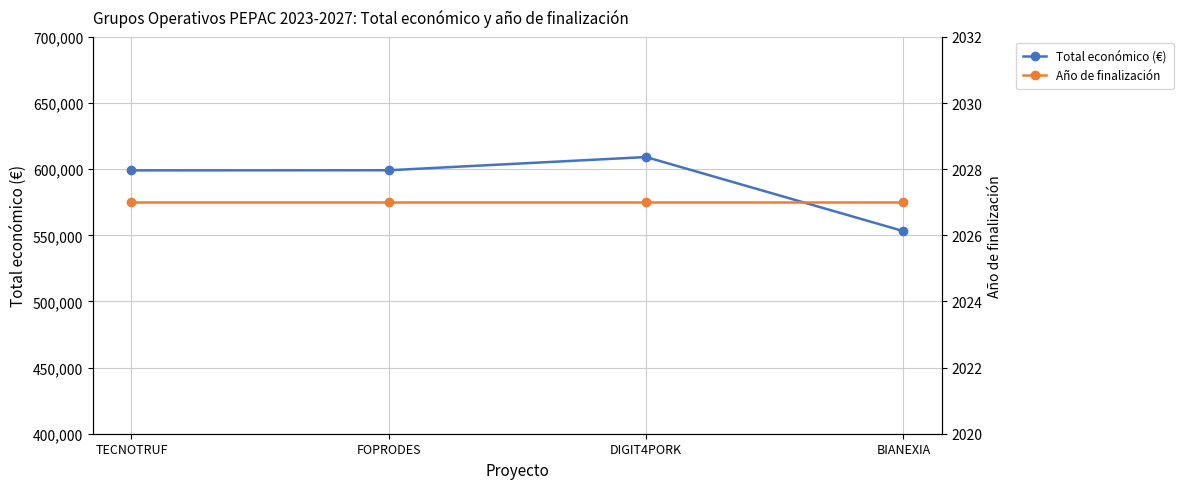

True or false: Año de finalización and Total económico (€) cross at least once.

False